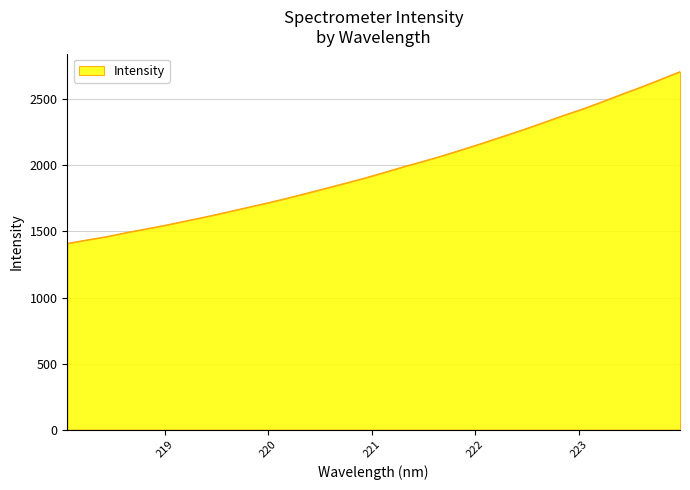

What is the minimum value shown in the chart?

1409.7